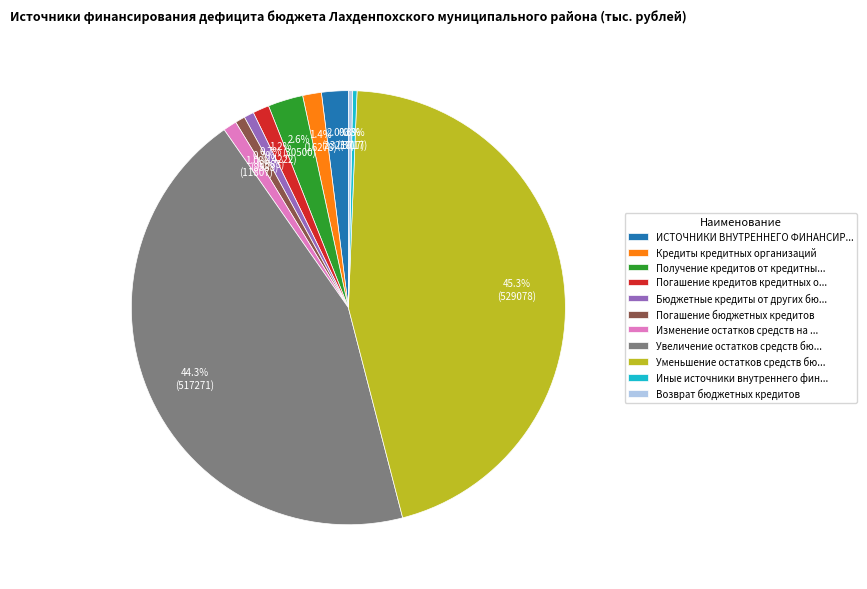

Do Кредиты кредитных организаций and ИСТОЧНИКИ ВНУТРЕННЕГО ФИНАНСИР... together represent more than half of the pie?

No